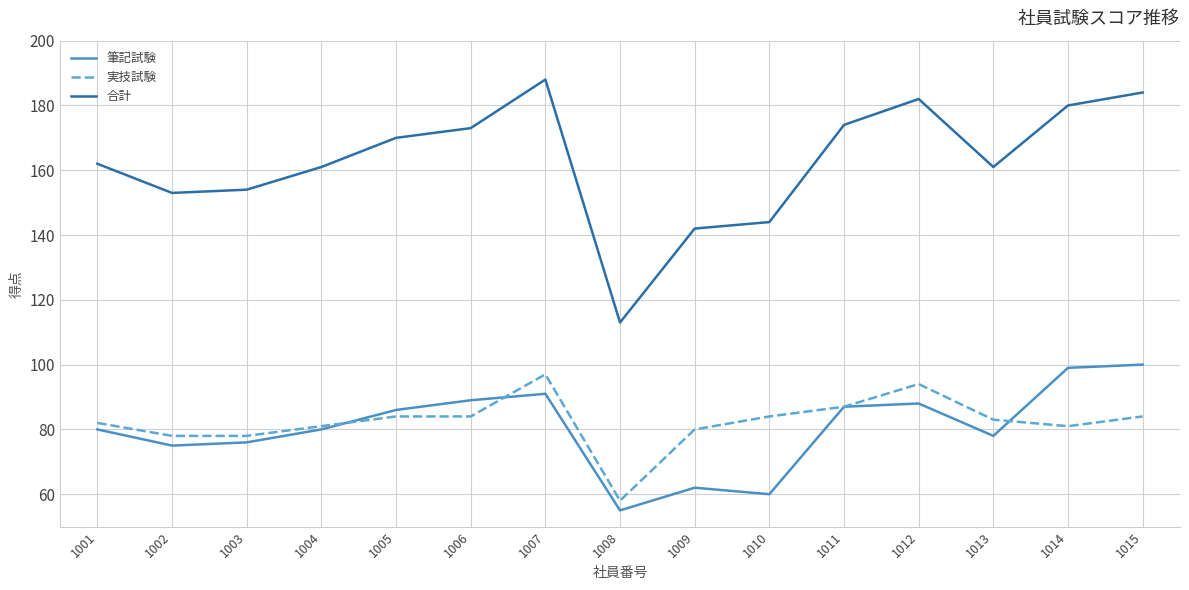

What is the difference between the 合計 values at 1012 and 1014?

2